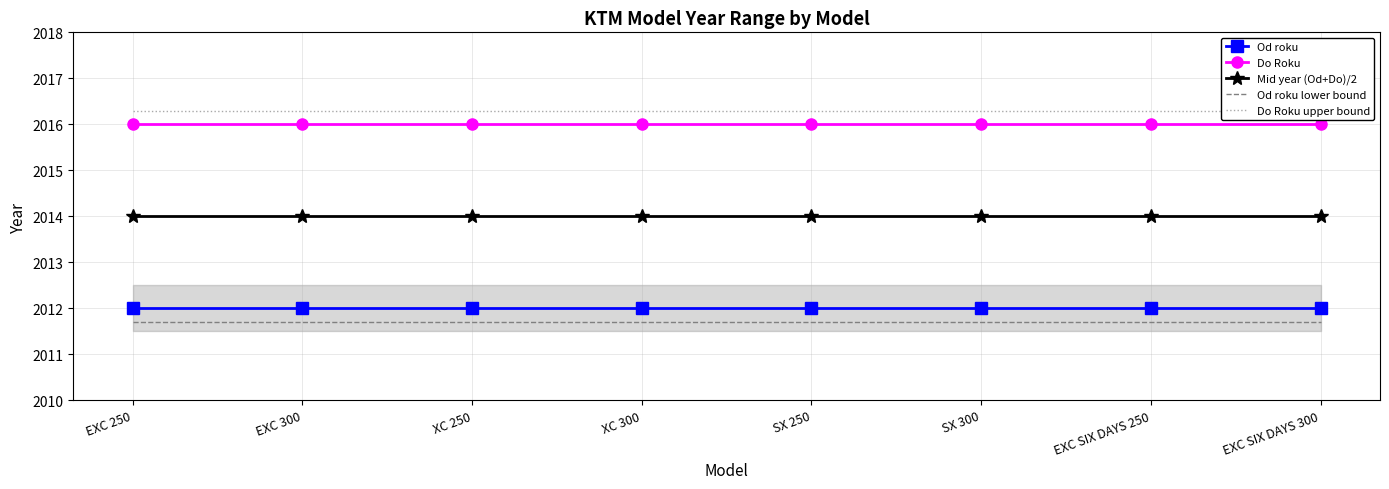

True or false: Mid year (Od+Do)/2 and Do Roku intersect in this chart.

False